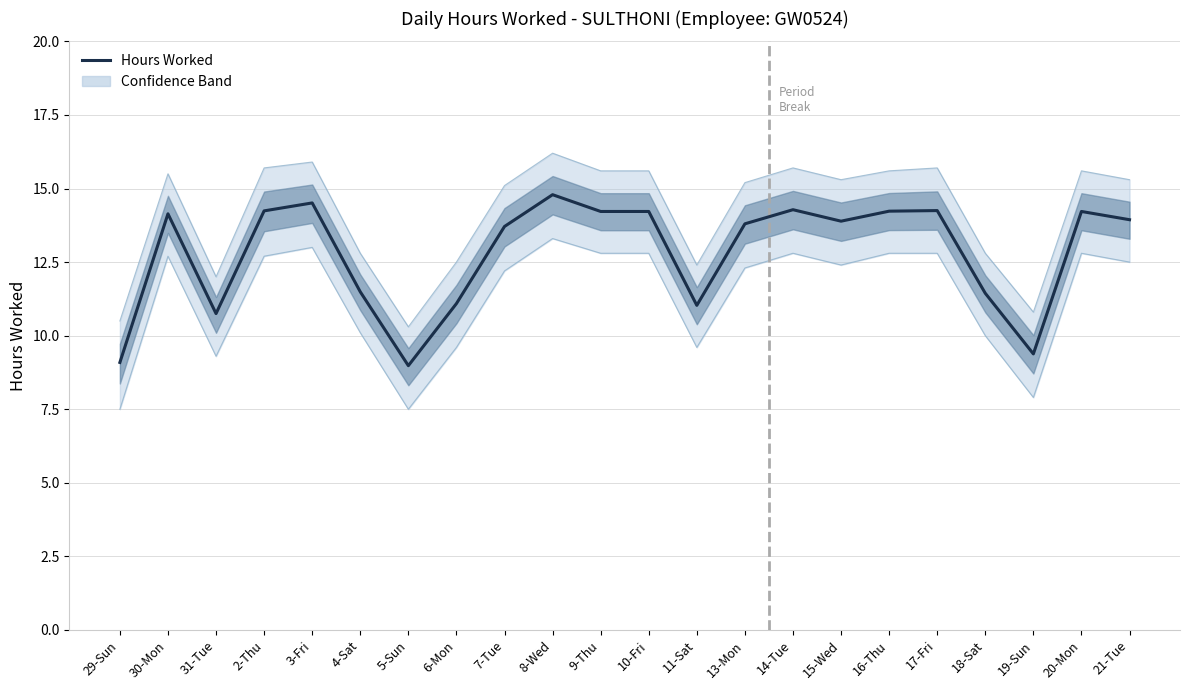

Reading right to left, what are all the values shown in this chart?

Hours Worked: 13.9	14.2	9.4	11.4	14.2	14.2	13.9	14.3	13.8	11.0	14.2	14.2	14.8	13.7	11.1	9.0	11.5	14.5	14.2	10.8	14.1	9.1
Upper Band: 15.3	15.6	10.8	12.8	15.7	15.6	15.3	15.7	15.2	12.4	15.6	15.6	16.2	15.1	12.5	10.3	12.8	15.9	15.7	12.0	15.5	10.5
Lower Band: 12.5	12.8	7.9	10.0	12.8	12.8	12.4	12.8	12.3	9.6	12.8	12.8	13.3	12.2	9.6	7.5	10.1	13.0	12.7	9.3	12.7	7.5